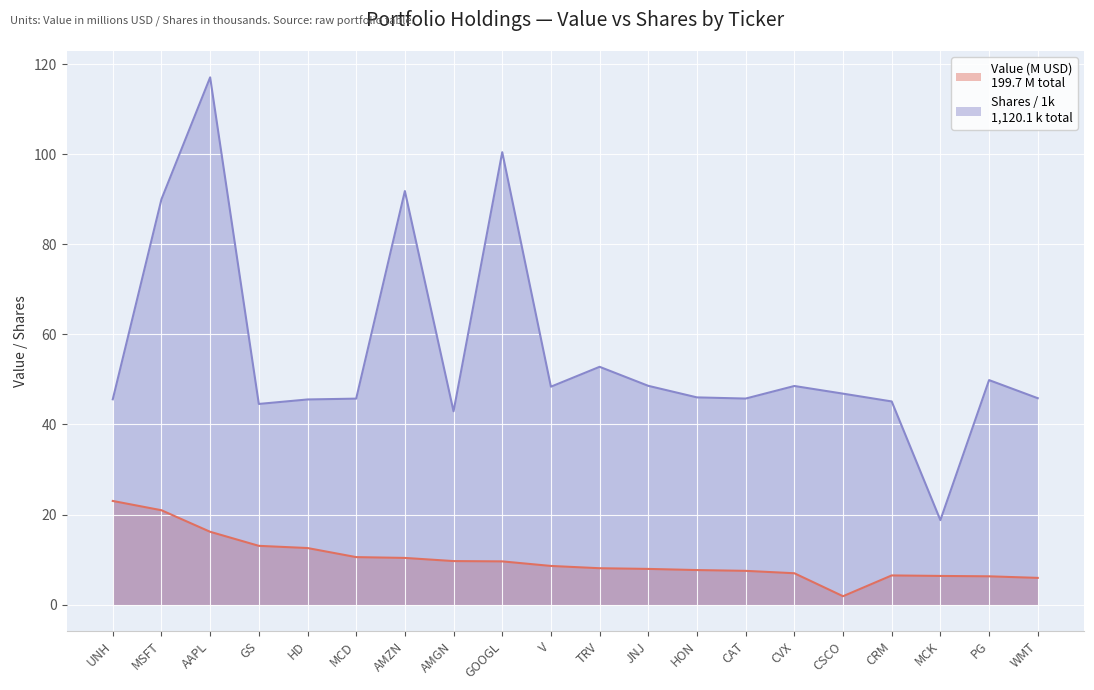

Is it true that Value (millions) equals 11.1 at AAPL?

False